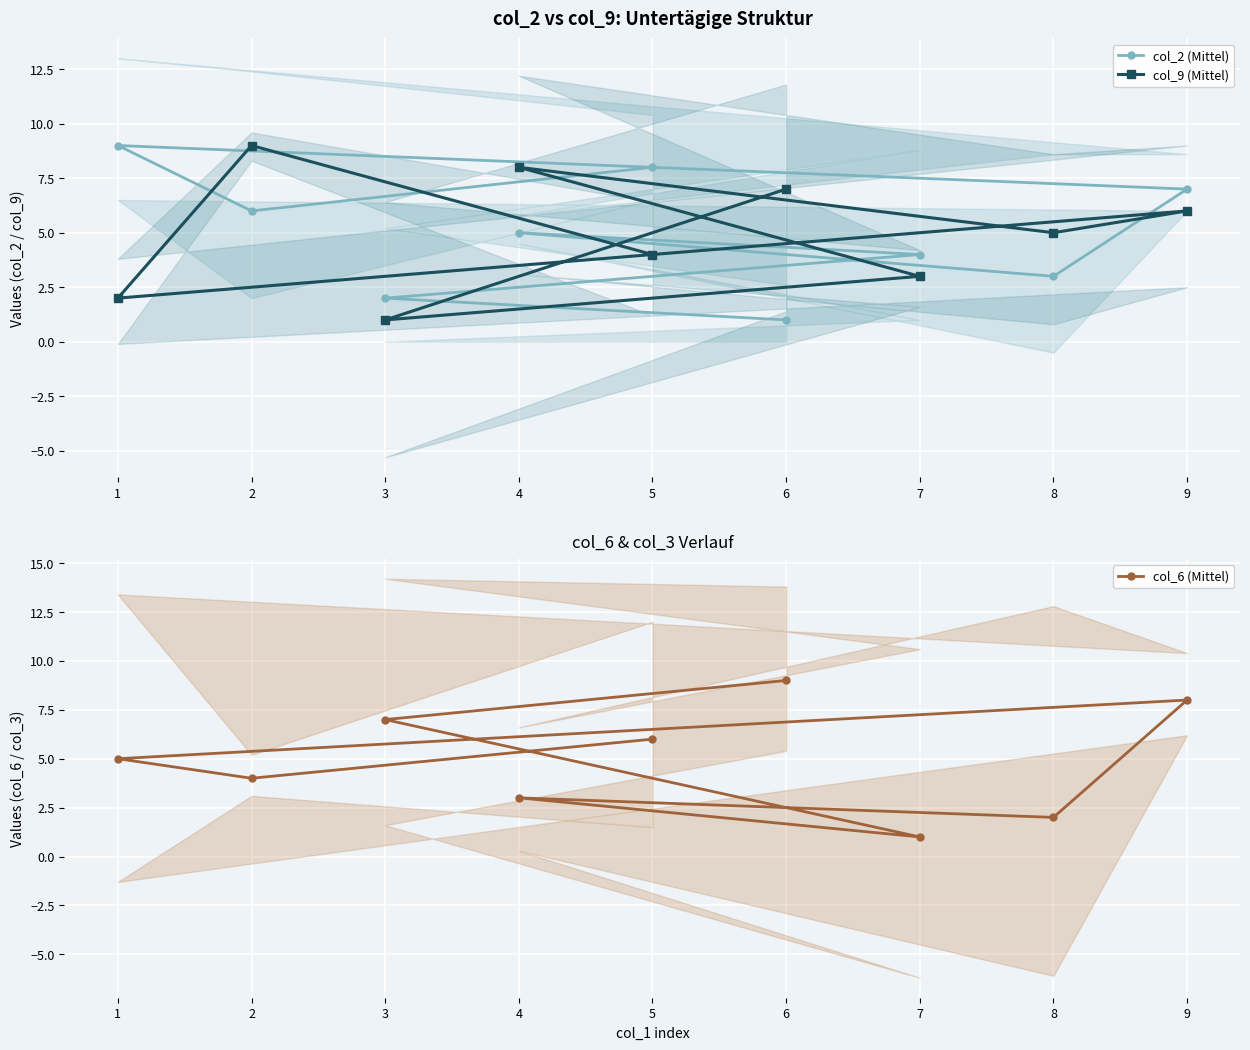

Count the col_2 (Mittel) values in the range 3 to 7.

5